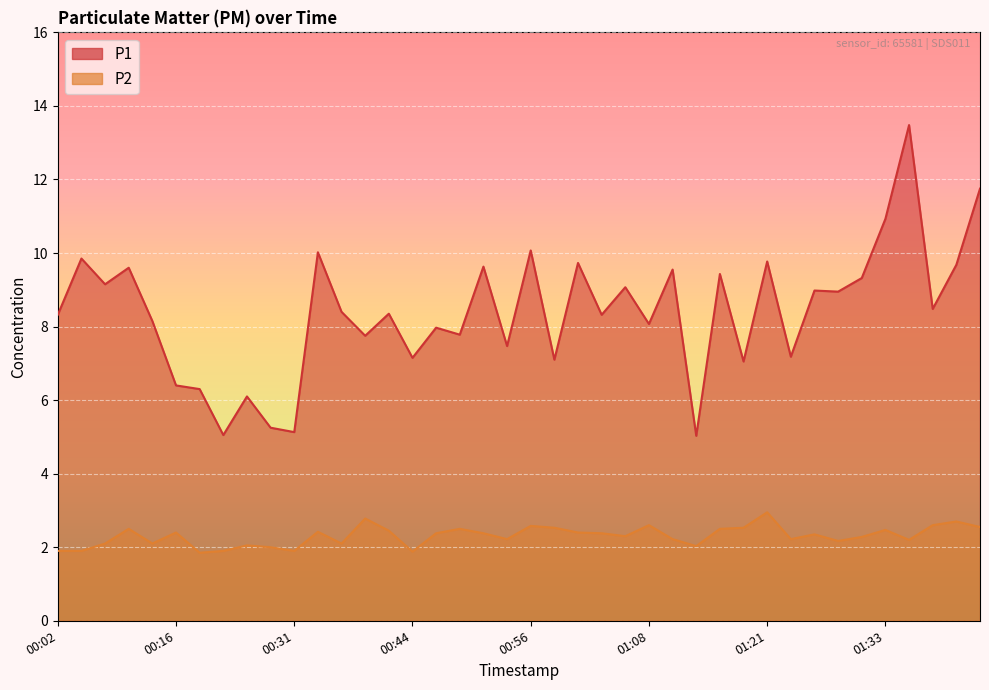

What is the value of the P2 point at the 33rd from the left?

2.4